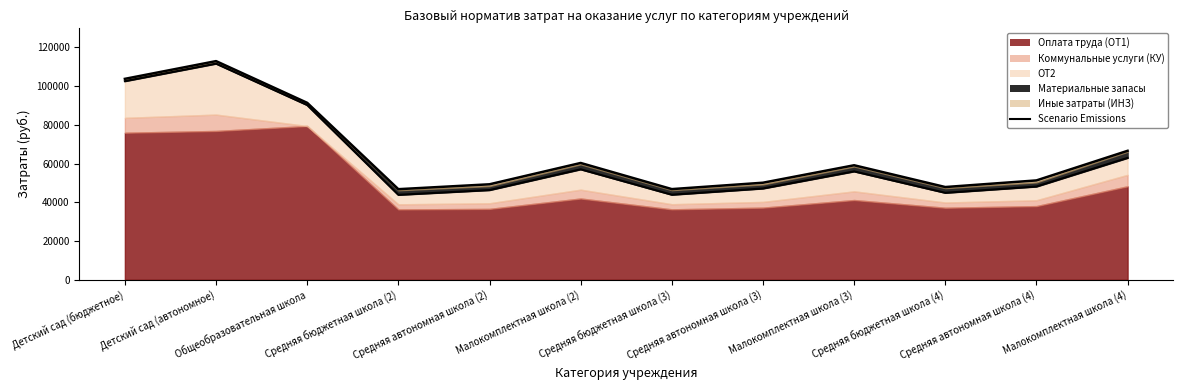

Which has a higher value, Средняя бюджетная школа (2) or Малокомплектная школа (4)?

Малокомплектная школа (4)